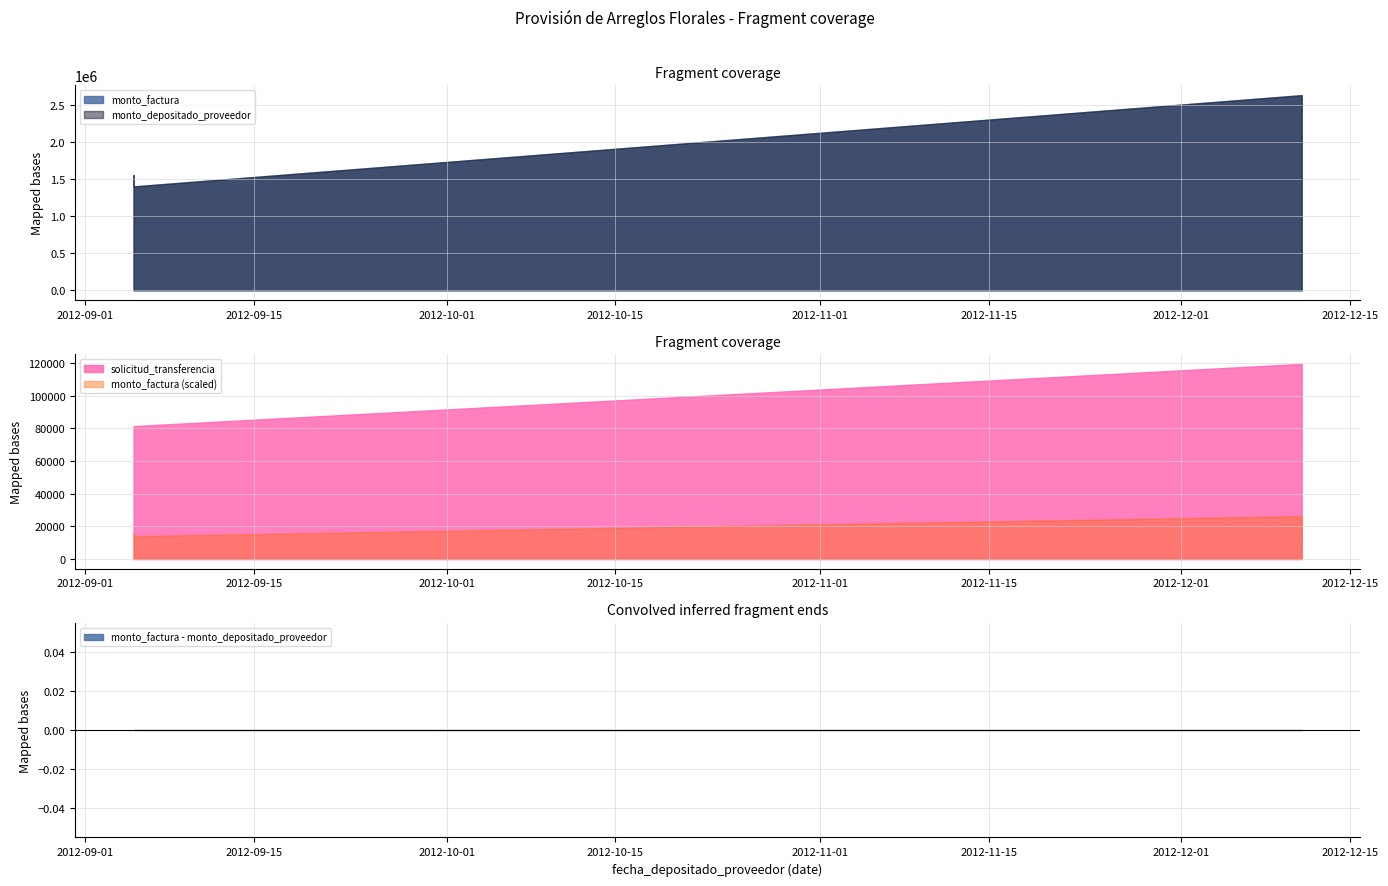

Is it true that monto_factura equals 1550000 at 2012-09-05?

True